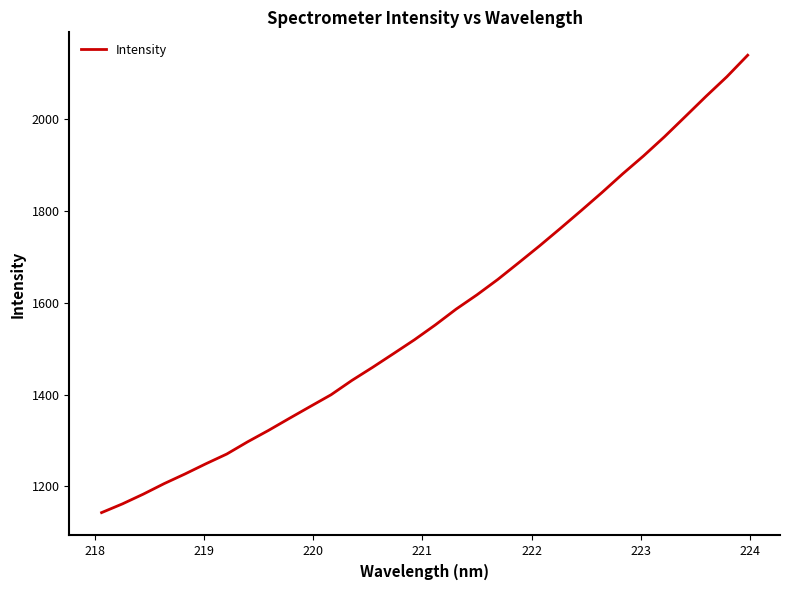

What is the difference between the maximum and minimum values?

995.8